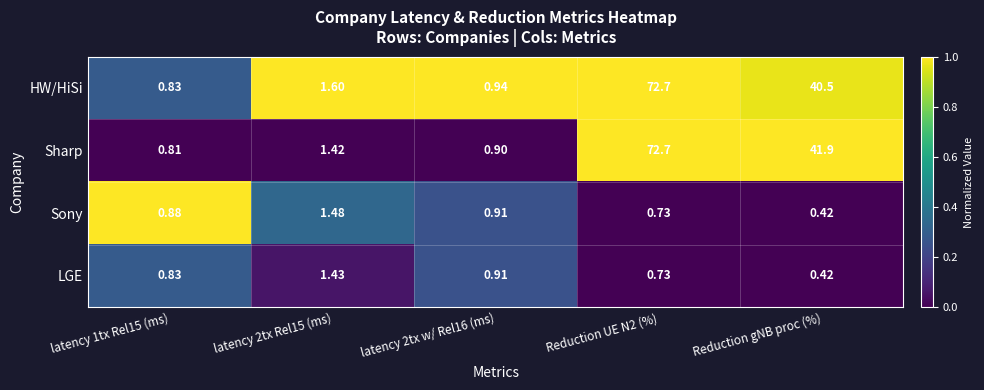

How many distinct data groups are displayed?

4